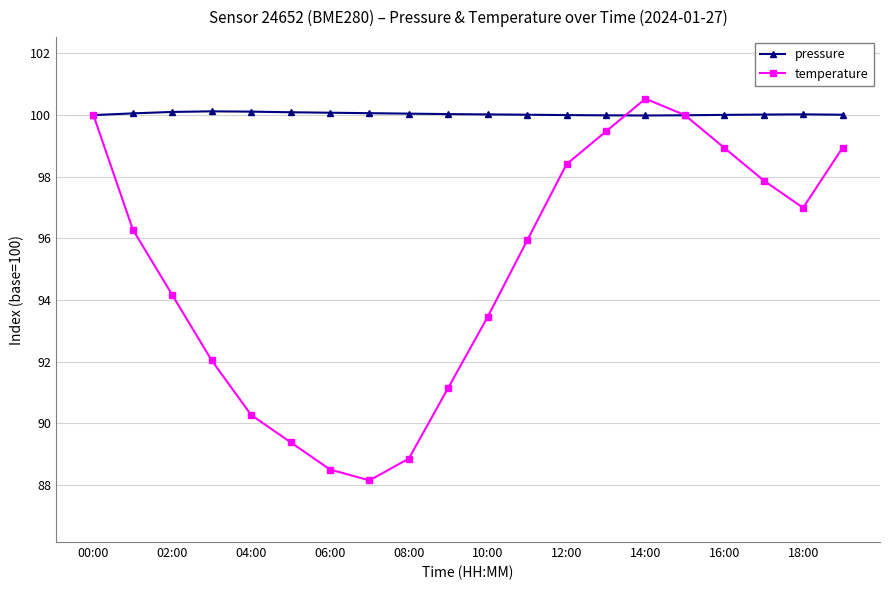

At how many categories does at least one series exceed 91?

20